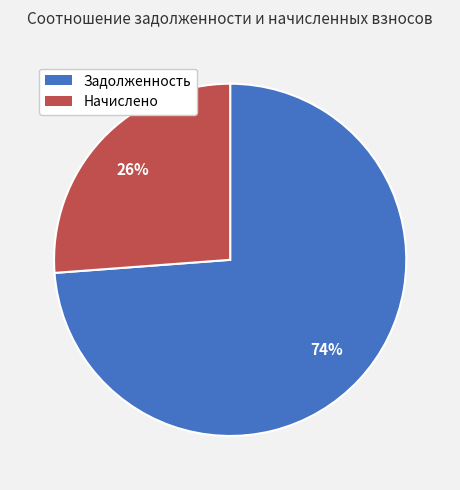

To the nearest percent, what is the average slice percentage?

50%